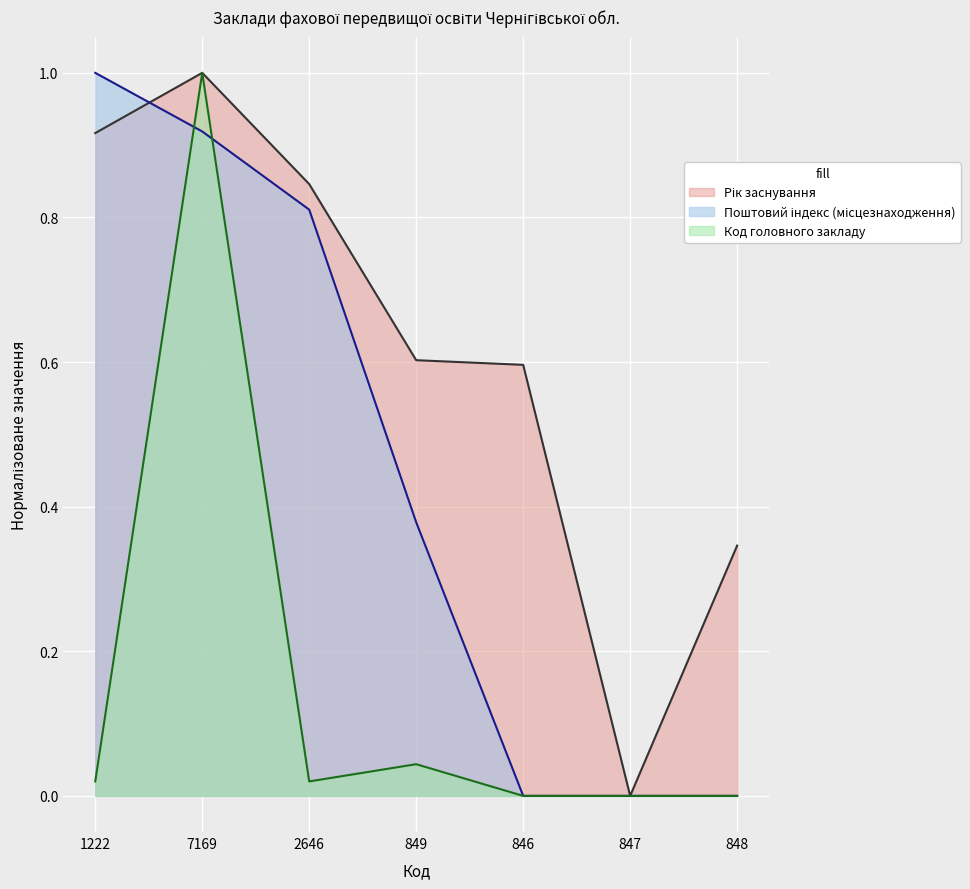

What are all the series names shown in the legend?

Рік заснування, Поштовий індекс (місцезнаходження), Код головного закладу